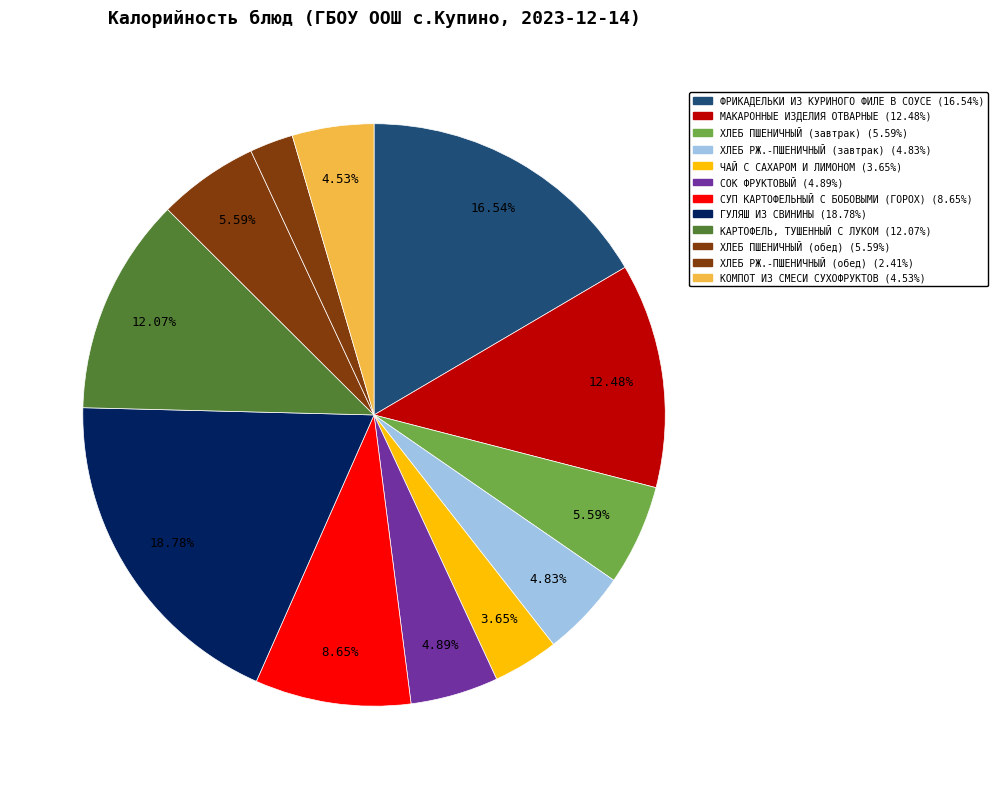

Combined, what portion of the pie is СОК ФРУКТОВЫЙ and КАРТОФЕЛЬ, ТУШЕННЫЙ С ЛУКОМ?

17.0%